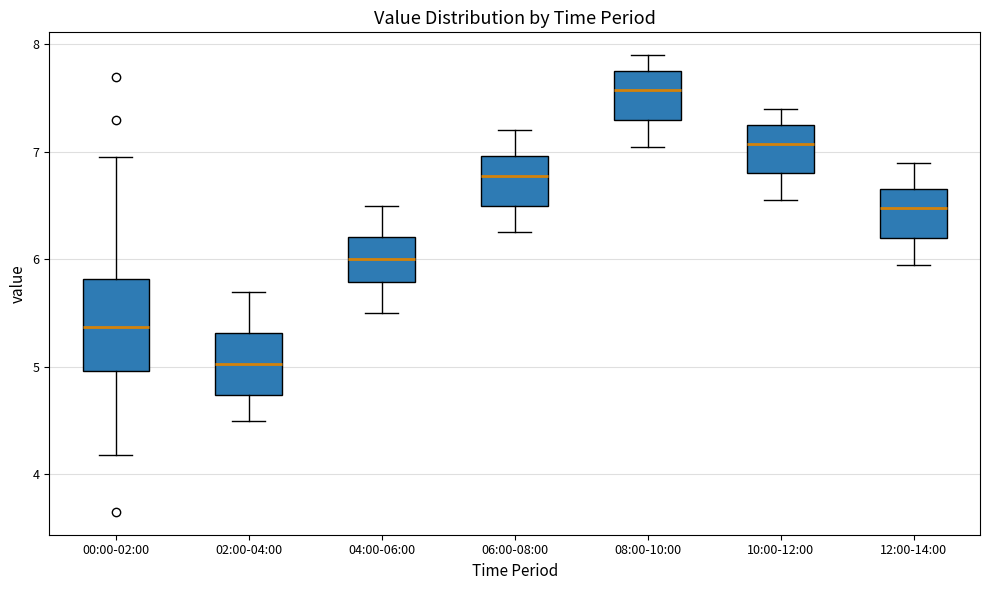

Reading left to right, transcribe this box plot: for each box, give where its median line is, the range the box spans, and where its two whiskers end, as read against the y-axis. The values are not printed on the chart, so give them approximately, as read against the axis.

00:00-02:00: median 5.4, box 5.0 to 5.8, whiskers 4.2 to 7.0
02:00-04:00: median 5.0, box 4.7 to 5.3, whiskers 4.5 to 5.7
04:00-06:00: median 6.0, box 5.8 to 6.2, whiskers 5.5 to 6.5
06:00-08:00: median 6.8, box 6.5 to 7.0, whiskers 6.3 to 7.2
08:00-10:00: median 7.6, box 7.3 to 7.8, whiskers 7.1 to 7.9
10:00-12:00: median 7.1, box 6.8 to 7.3, whiskers 6.6 to 7.4
12:00-14:00: median 6.5, box 6.2 to 6.7, whiskers 6.0 to 6.9